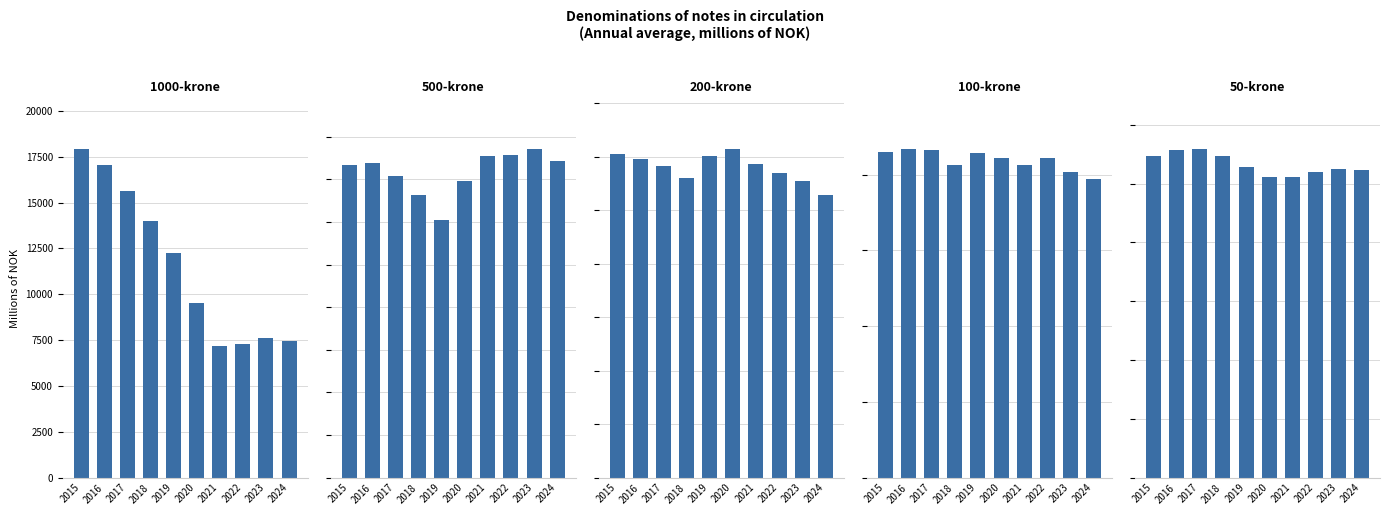

What is the sum of all 100-krone values?

20973.5